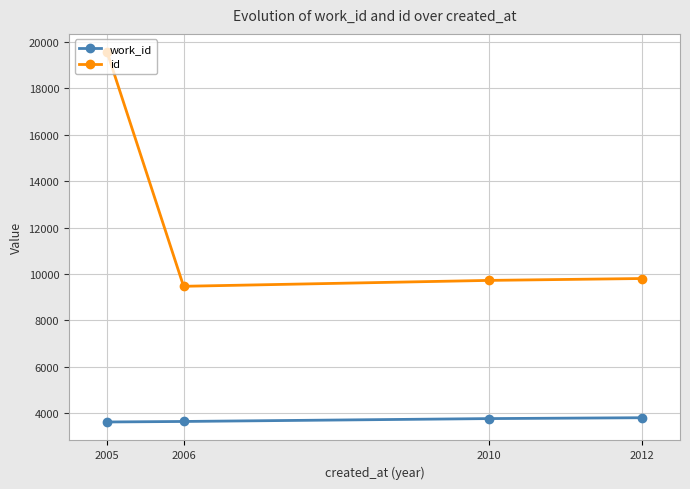

What is the value of the id point at the 2nd from the left?

9471